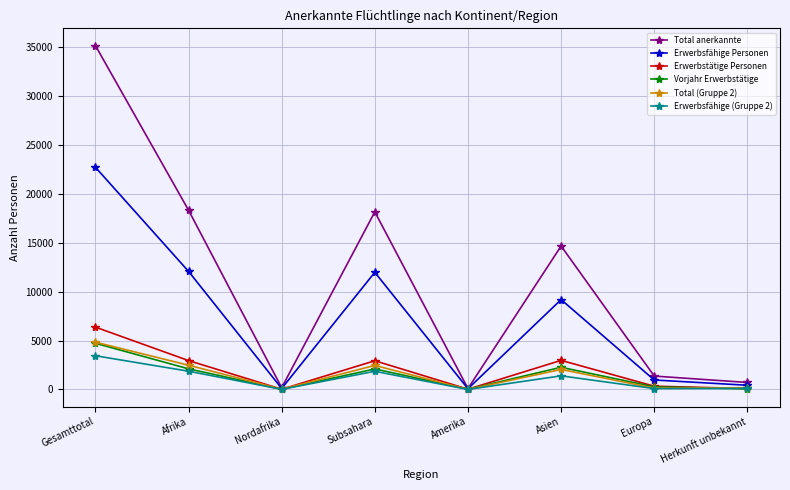

Where is the first local minimum for Erwerbsfähige (Gruppe 2)?

Nordafrika